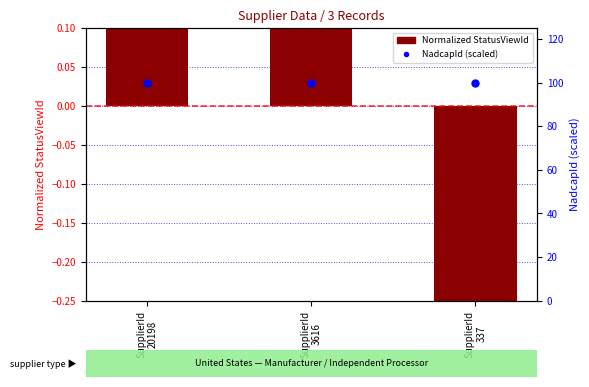

Which series contains the lowest Y value?

Normalized StatusViewId